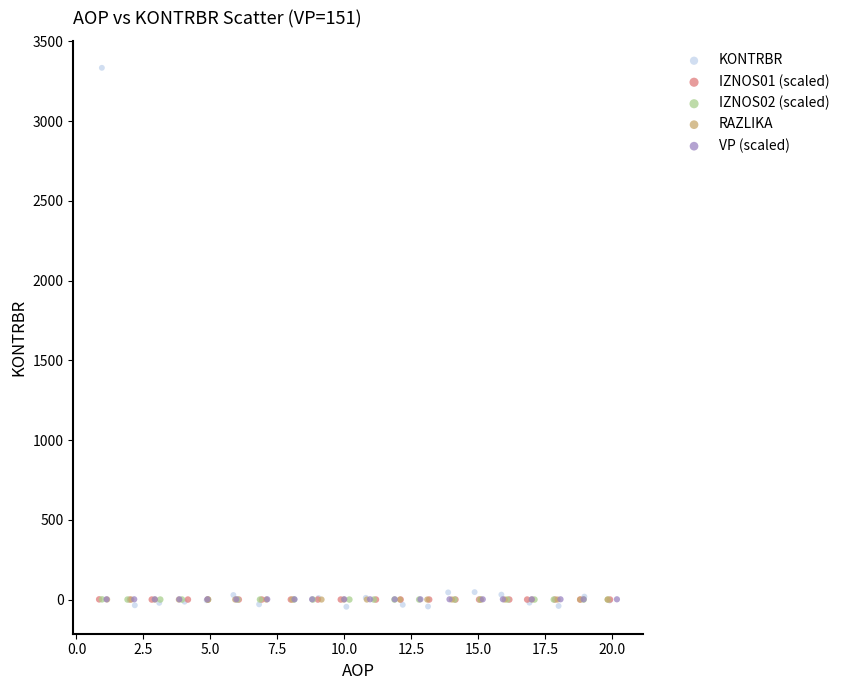

What are all the series names shown in the legend?

KONTRBR, IZNOS01 (scaled), IZNOS02 (scaled), RAZLIKA, VP (scaled)